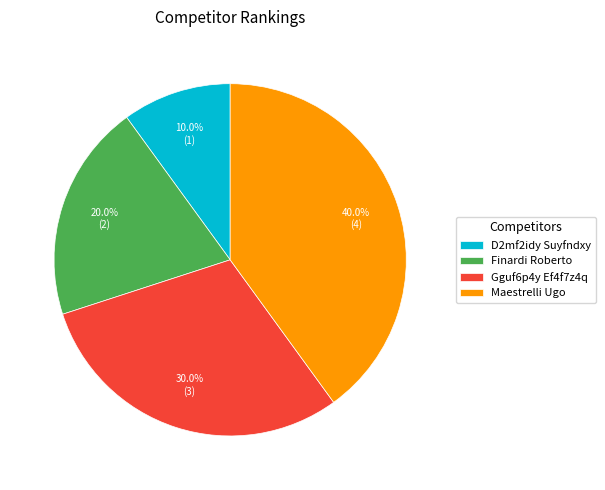

Between D2mf2idy Suyfndxy and Finardi Roberto, which is larger?

Finardi Roberto